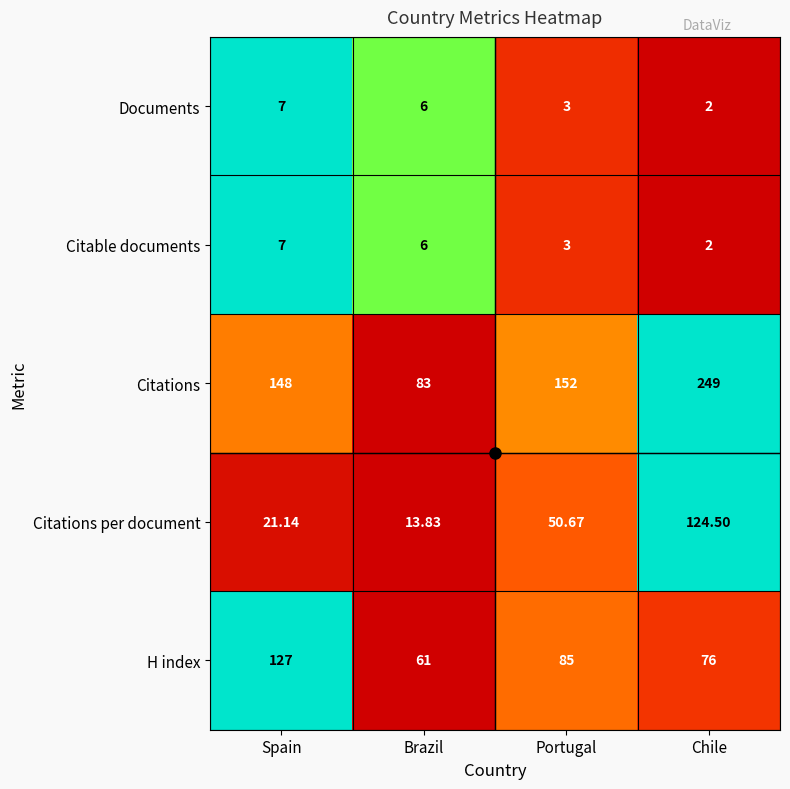

How many data points does each series have?

4